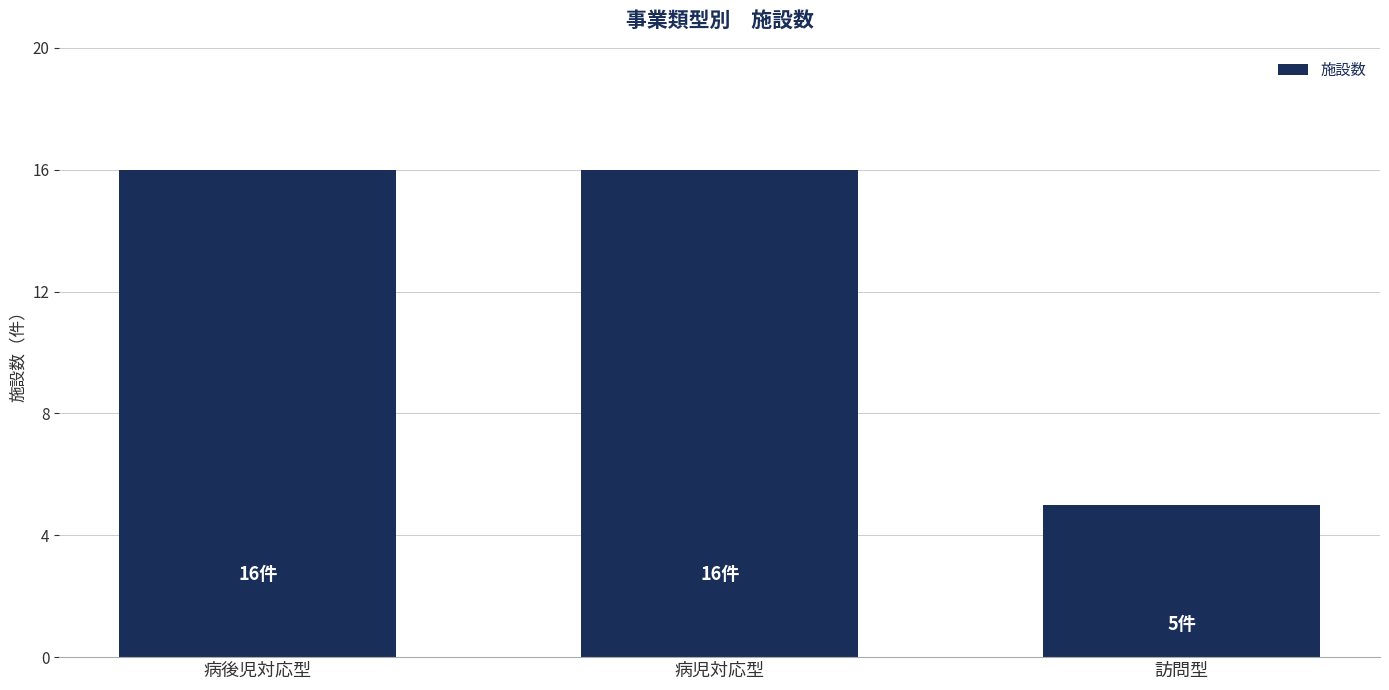

What is the smallest value displayed?

5